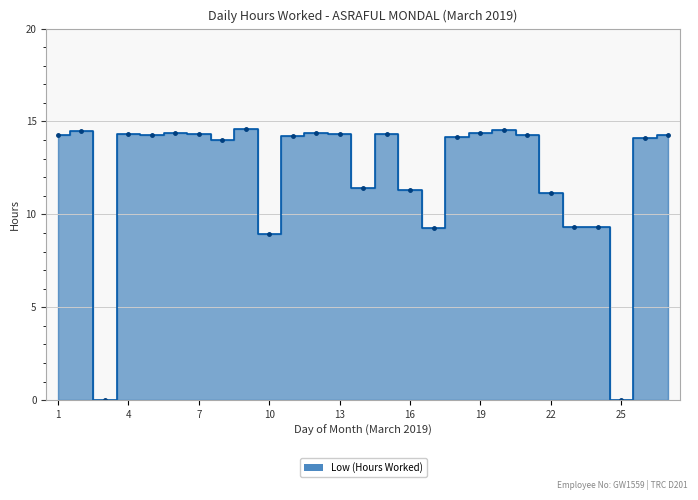

Count the number of values greater than 14.

17